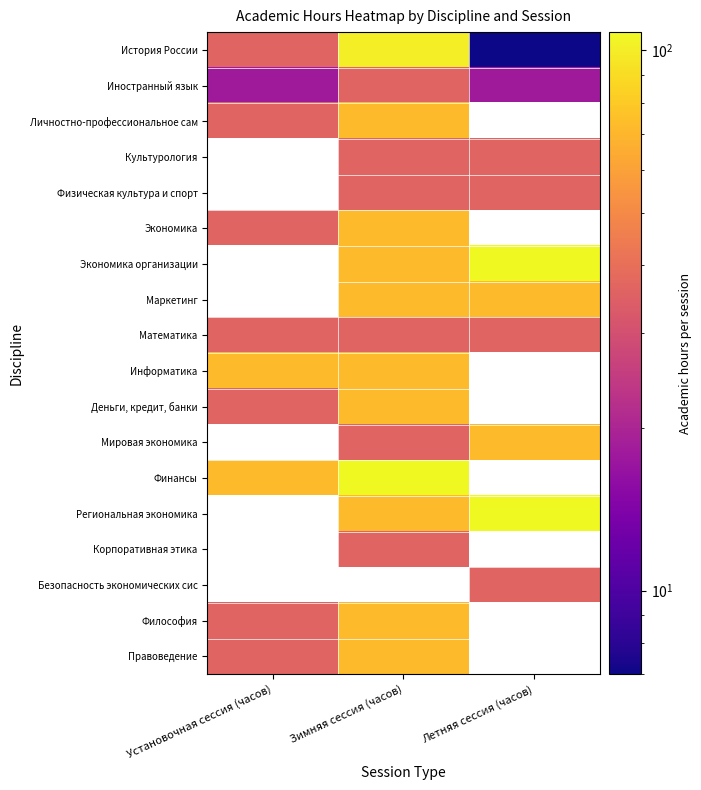

At Установочная сессия (часов), list the series in order from largest to smallest.

История России, Личностно-профессиональное сам, Культурология, Физическая культура и спорт, Экономика организации, Маркетинг, Информатика, Экономика, Математика, Деньги, кредит, банки, Иностранный язык, Мировая экономика, Финансы, Региональная экономика, Корпоративная этика, Безопасность экономических сис, Философия, Правоведение